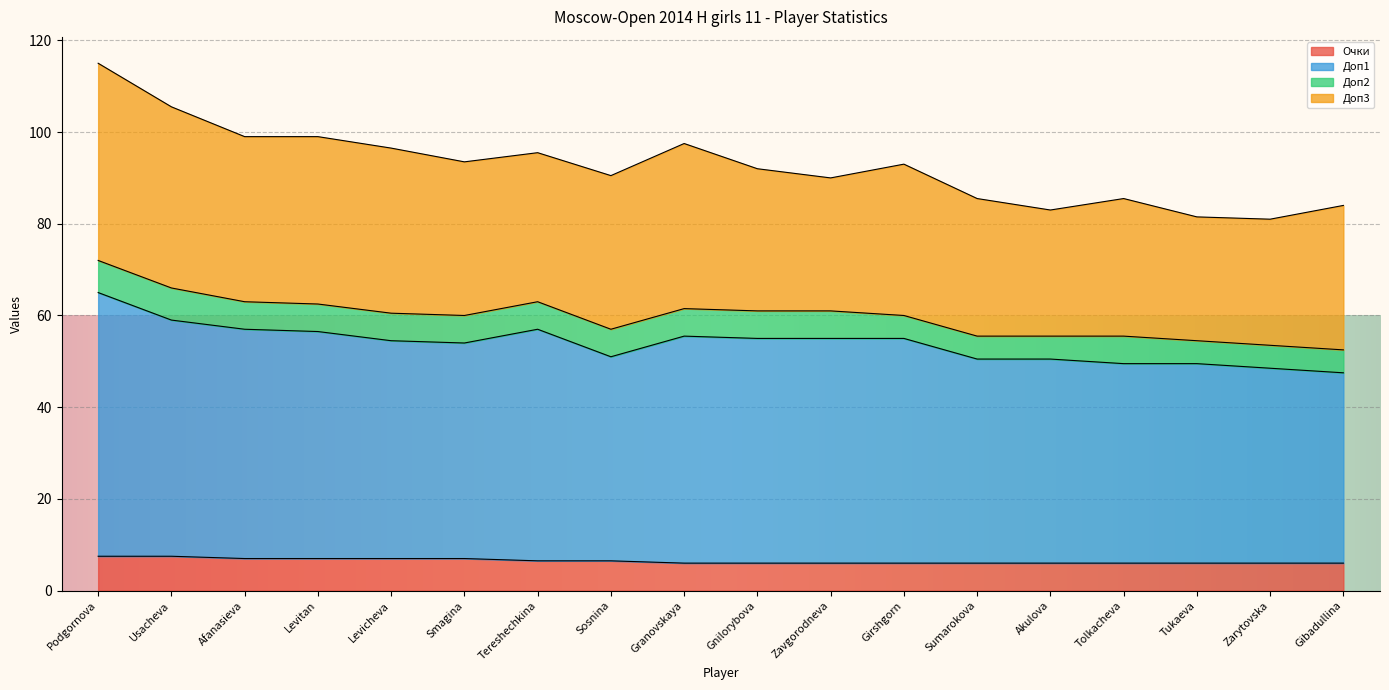

What is the total value across all series at Tereshechkina?

95.5